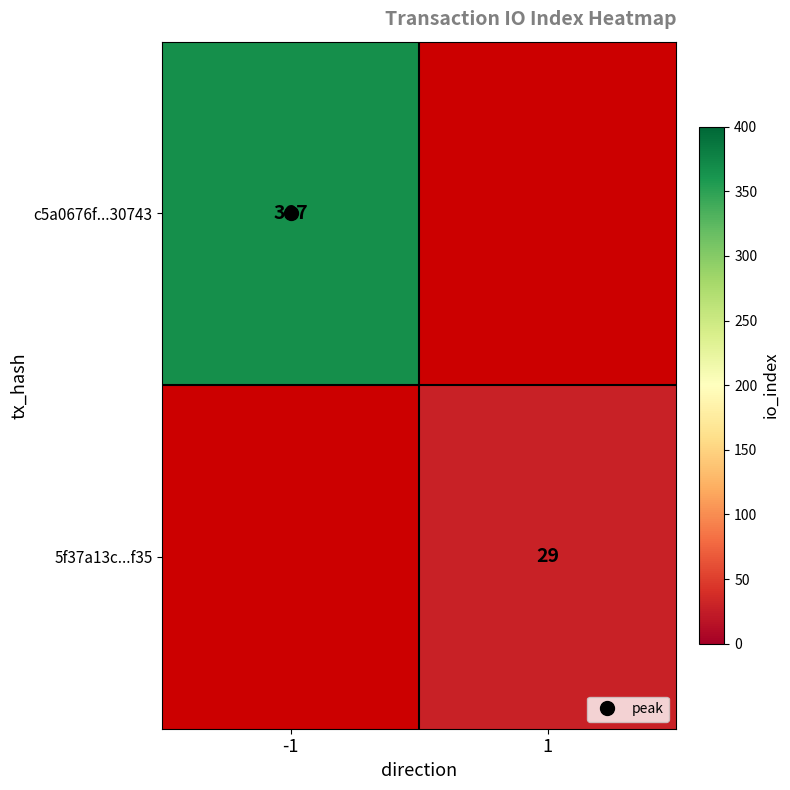

How many categories are shown in the chart?

2